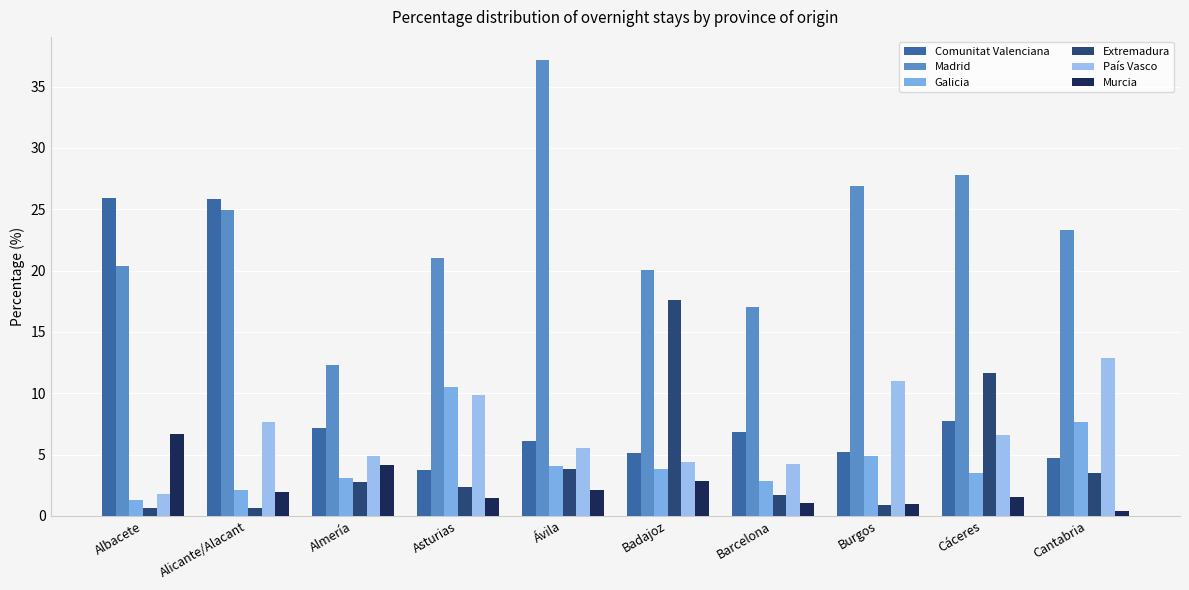

How many groups of bars are there?

10